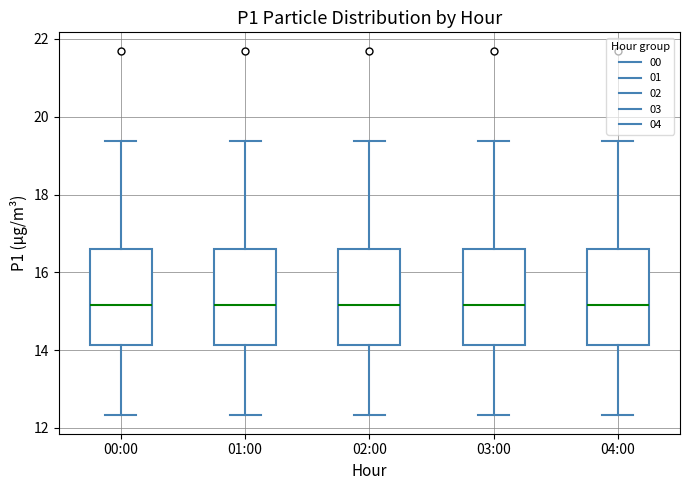

Reading left to right, read every box against the y-axis: the position of its median line, the range the box covers, and the ends of its whiskers. The values are not printed on the chart, so give them approximately, as read against the axis.

00:00: median 15.2, box 14.2 to 16.6, whiskers 12.4 to 19.4
01:00: median 15.2, box 14.2 to 16.6, whiskers 12.4 to 19.4
02:00: median 15.2, box 14.2 to 16.6, whiskers 12.4 to 19.4
03:00: median 15.2, box 14.2 to 16.6, whiskers 12.4 to 19.4
04:00: median 15.2, box 14.2 to 16.6, whiskers 12.4 to 19.4